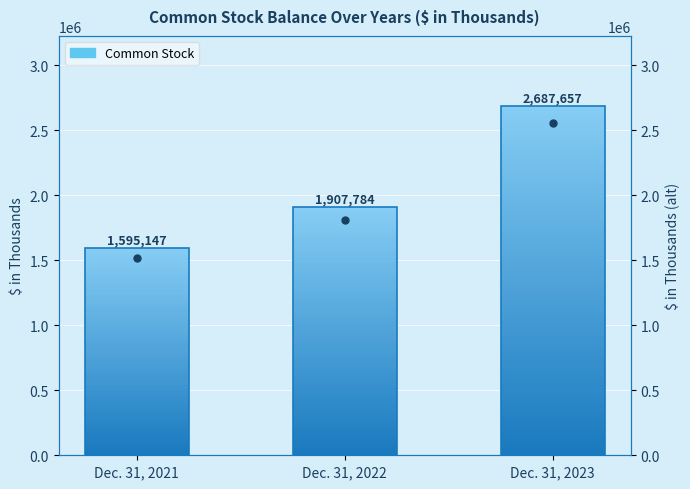

Count the number of categories in the chart.

3